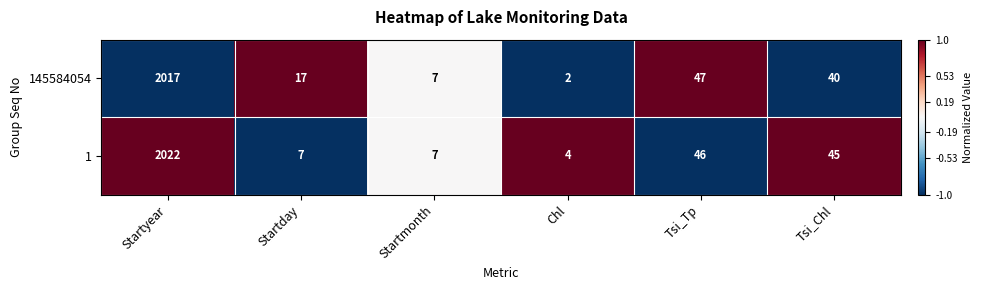

What is the maximum value for 1?

2022